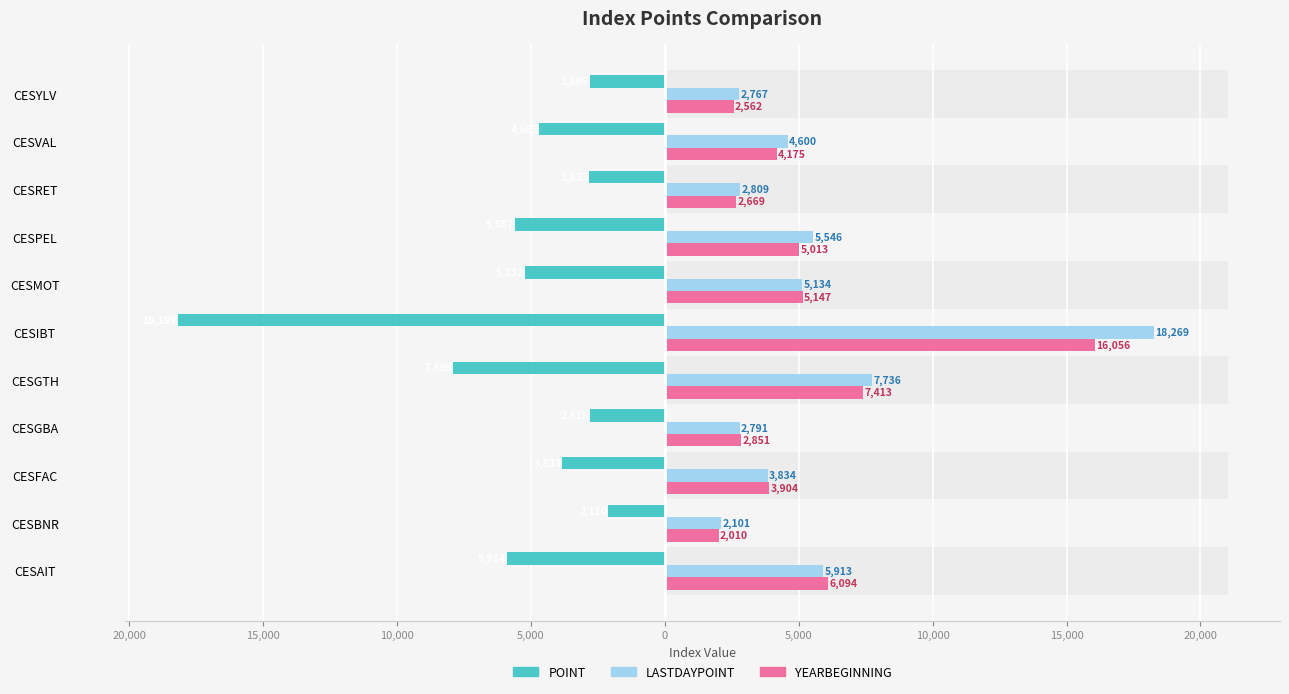

Reading right to left, list all the values displayed in this chart.

POINT: -2804.5	-4685.1	-2833.1	-5586.7	-5232.5	-18198.8	-7898.9	-2814.5	-3832.7	-2109.9	-5914.3
YEARBEGINNING: 2561.6	4175.3	2668.8	5013.1	5146.9	16056.1	7413.2	2851.1	3904.2	2010.5	6093.8
LASTDAYPOINT: 2767.5	4600.0	2809.3	5545.7	5134.3	18269.3	7735.6	2790.8	3834.0	2101.3	5913.0